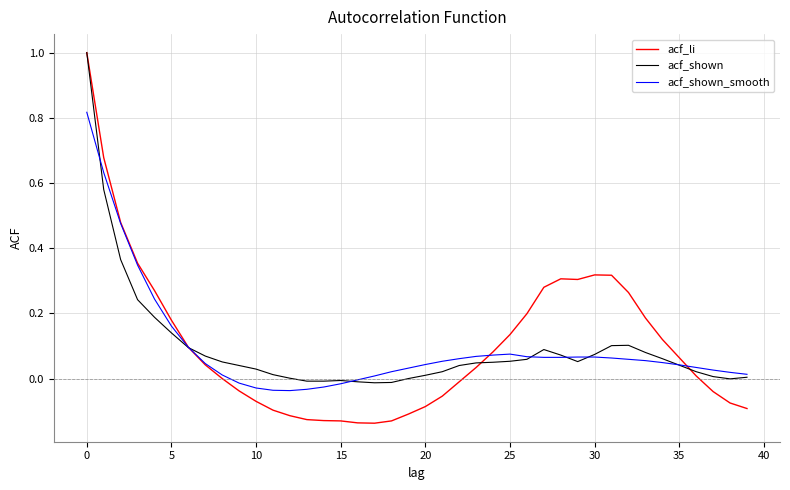

In acf_shown, how many points are higher than both neighbors (excluding endpoints)?

3